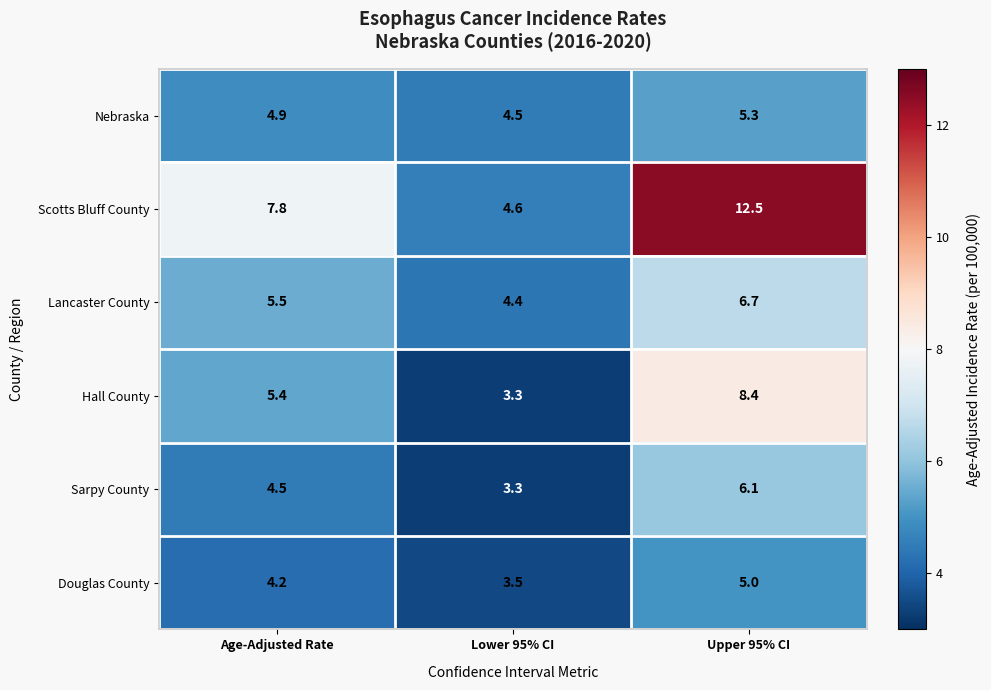

Between Lower 95% CI and Upper 95% CI, which series saw the biggest shift?

Scotts Bluff County